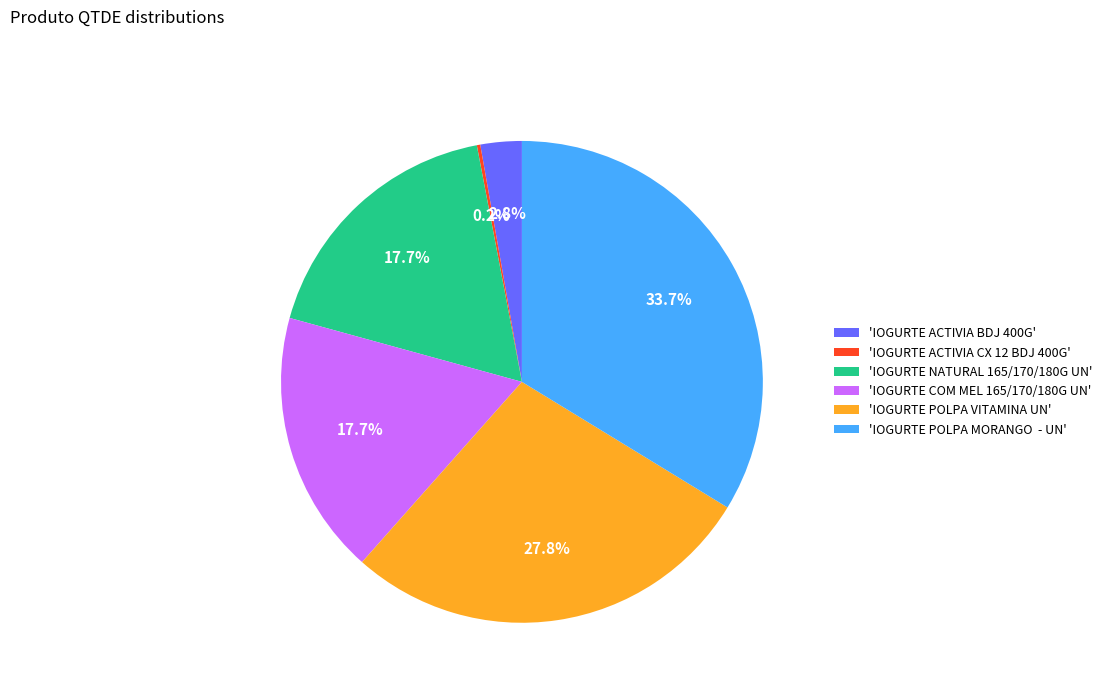

Is there a majority slice in this chart?

No